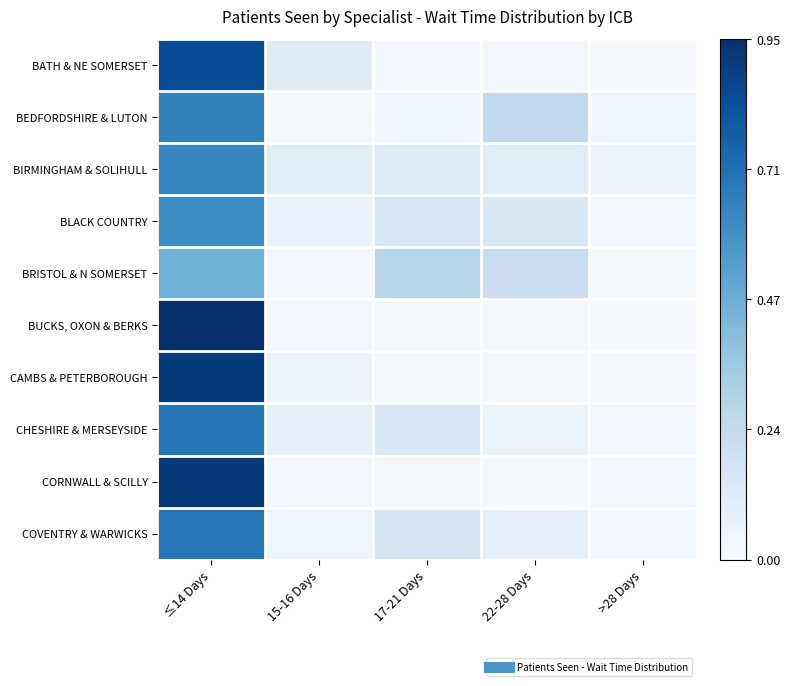

Reading left to right, what are all the values shown in this chart?

BATH & NE SOMERSET: ≤14 Days=0.8	15-16 Days=0.1	17-21 Days=0.0	22-28 Days=0.0	>28 Days=0.0
BEDFORDSHIRE & LUTON: ≤14 Days=0.6	15-16 Days=0.0	17-21 Days=0.0	22-28 Days=0.2	>28 Days=0.0
BIRMINGHAM & SOLIHULL: ≤14 Days=0.6	15-16 Days=0.1	17-21 Days=0.1	22-28 Days=0.1	>28 Days=0.0
BLACK COUNTRY: ≤14 Days=0.6	15-16 Days=0.1	17-21 Days=0.2	22-28 Days=0.1	>28 Days=0.0
BRISTOL & N SOMERSET: ≤14 Days=0.5	15-16 Days=0.0	17-21 Days=0.3	22-28 Days=0.2	>28 Days=0.0
BUCKS, OXON & BERKS: ≤14 Days=0.9	15-16 Days=0.0	17-21 Days=0.0	22-28 Days=0.0	>28 Days=0.0
CAMBS & PETERBOROUGH: ≤14 Days=0.9	15-16 Days=0.1	17-21 Days=0.0	22-28 Days=0.0	>28 Days=0.0
CHESHIRE & MERSEYSIDE: ≤14 Days=0.7	15-16 Days=0.1	17-21 Days=0.1	22-28 Days=0.1	>28 Days=0.0
CORNWALL & SCILLY: ≤14 Days=0.9	15-16 Days=0.0	17-21 Days=0.0	22-28 Days=0.0	>28 Days=0.0
COVENTRY & WARWICKS: ≤14 Days=0.7	15-16 Days=0.0	17-21 Days=0.2	22-28 Days=0.1	>28 Days=0.0